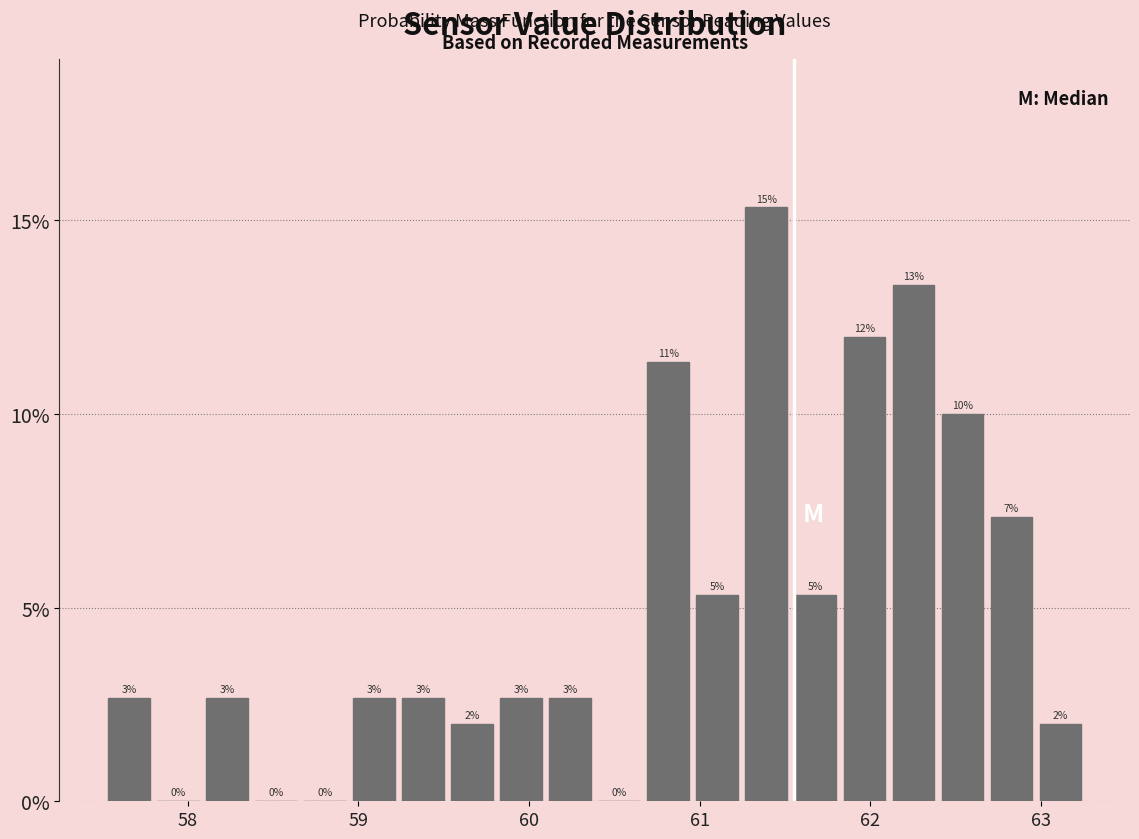

Read against the x-axis, roughly where is the centre of the tallest bar?

61.4